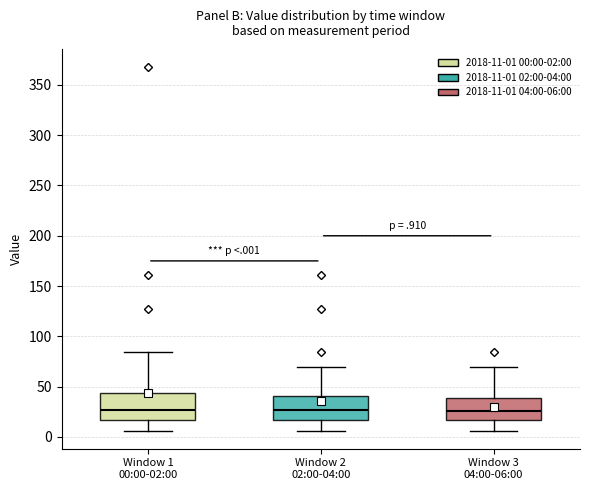

Reading left to right, transcribe this box plot: for each box, give where its median line is, the range the box spans, and where its two whiskers end, as read against the y-axis. The values are not printed on the chart, so give them approximately, as read against the axis.

Window 1 00:00-02:00: median 25, box 15 to 45, whiskers 5 to 85
Window 2 02:00-04:00: median 25, box 15 to 40, whiskers 5 to 70
Window 3 04:00-06:00: median 25, box 15 to 40, whiskers 5 to 70